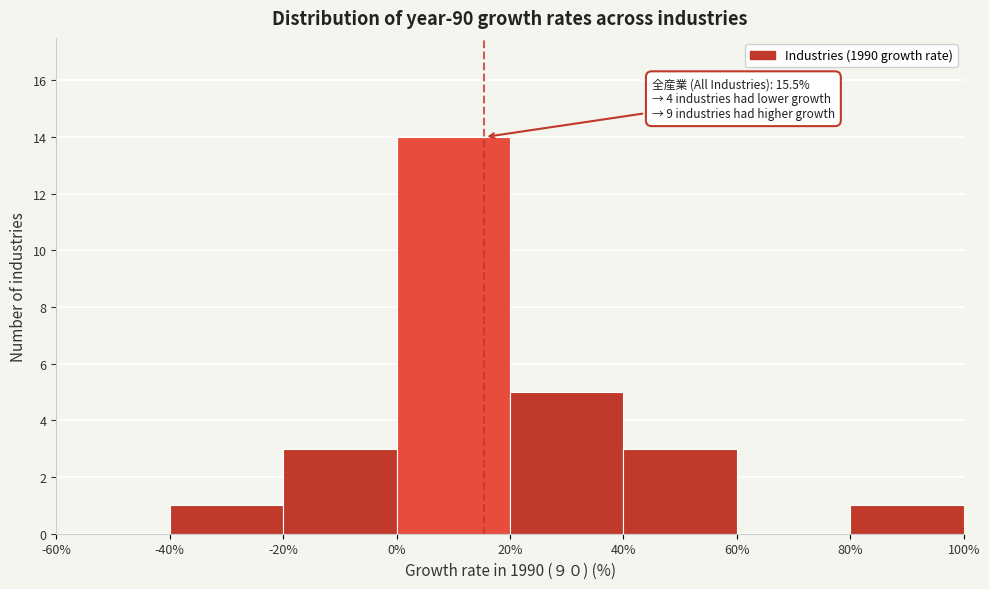

Over which range of the x-axis is the bar tallest?

0% to 20%